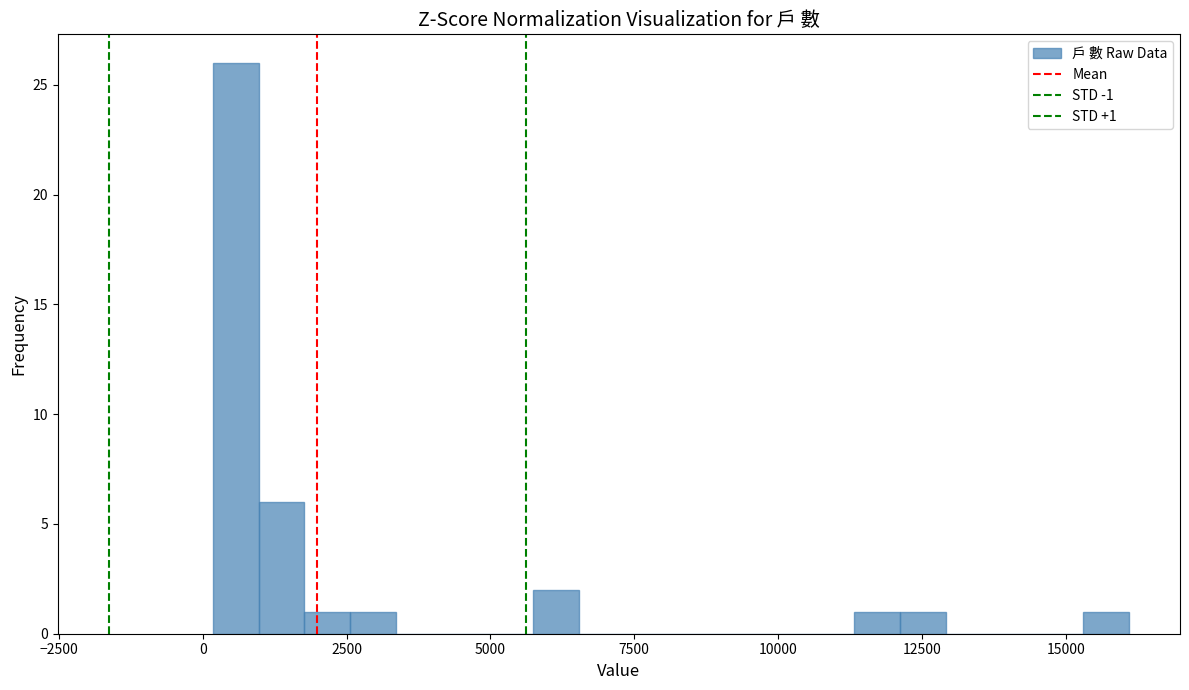

Around what value on the x-axis is the tallest bar? Give the approximate position of its centre, as read against the axis.

500